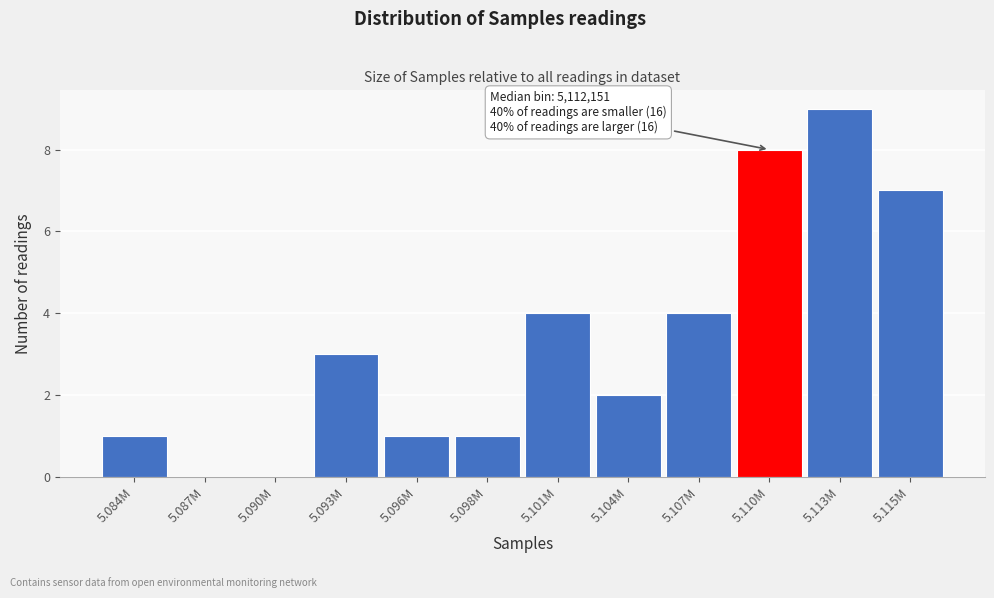

Reading left to right, extract all data points from this chart.

5.084M=1	5.087M=0	5.090M=0	5.093M=3	5.096M=1	5.098M=1	5.101M=4	5.104M=2	5.107M=4	5.110M=8	5.113M=9	5.115M=7